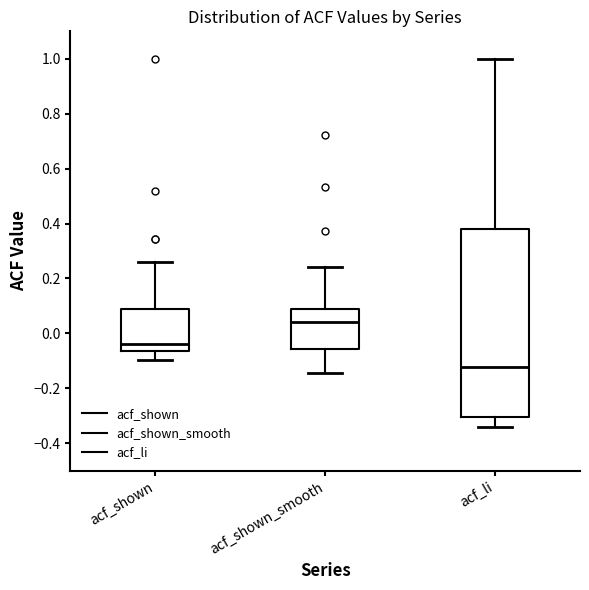

Reading left to right, transcribe this box plot: for each box, give where its median line is, the range the box spans, and where its two whiskers end, as read against the y-axis. The values are not printed on the chart, so give them approximately, as read against the axis.

acf_shown: median -0.04, box -0.06 to 0.08, whiskers -0.10 to 0.26
acf_shown_smooth: median 0.04, box -0.06 to 0.08, whiskers -0.14 to 0.24
acf_li: median -0.12, box -0.30 to 0.38, whiskers -0.34 to 1.00